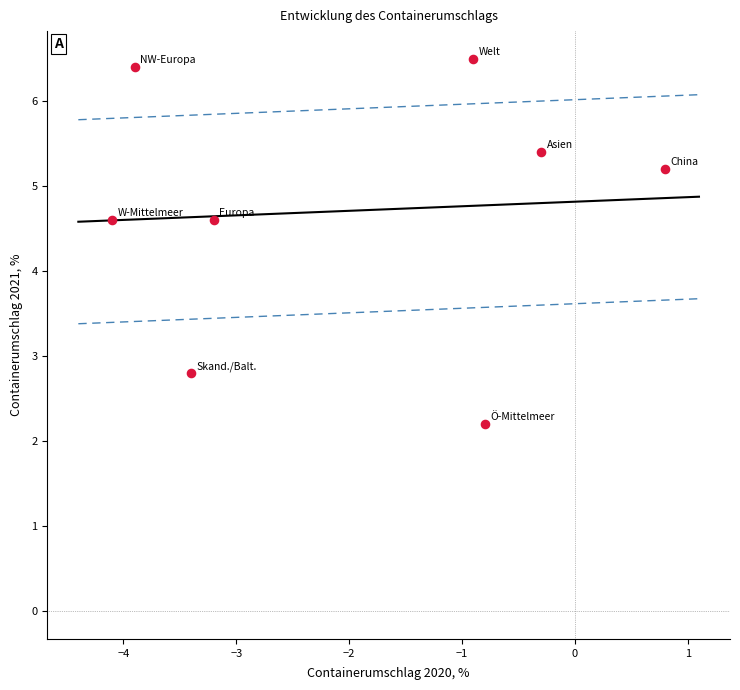

What is the range of X values (max minus min)?

4.9